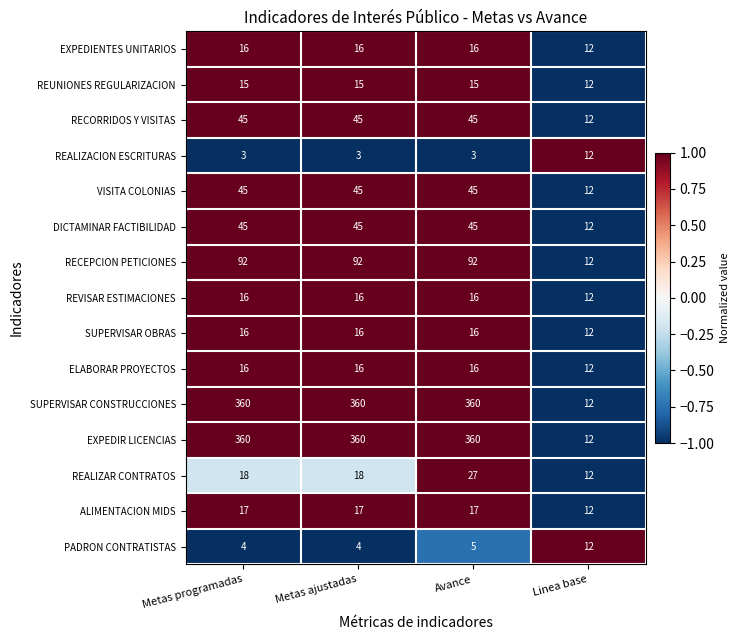

True or false: VISITA COLONIAS has a value of 79 at Avance.

False